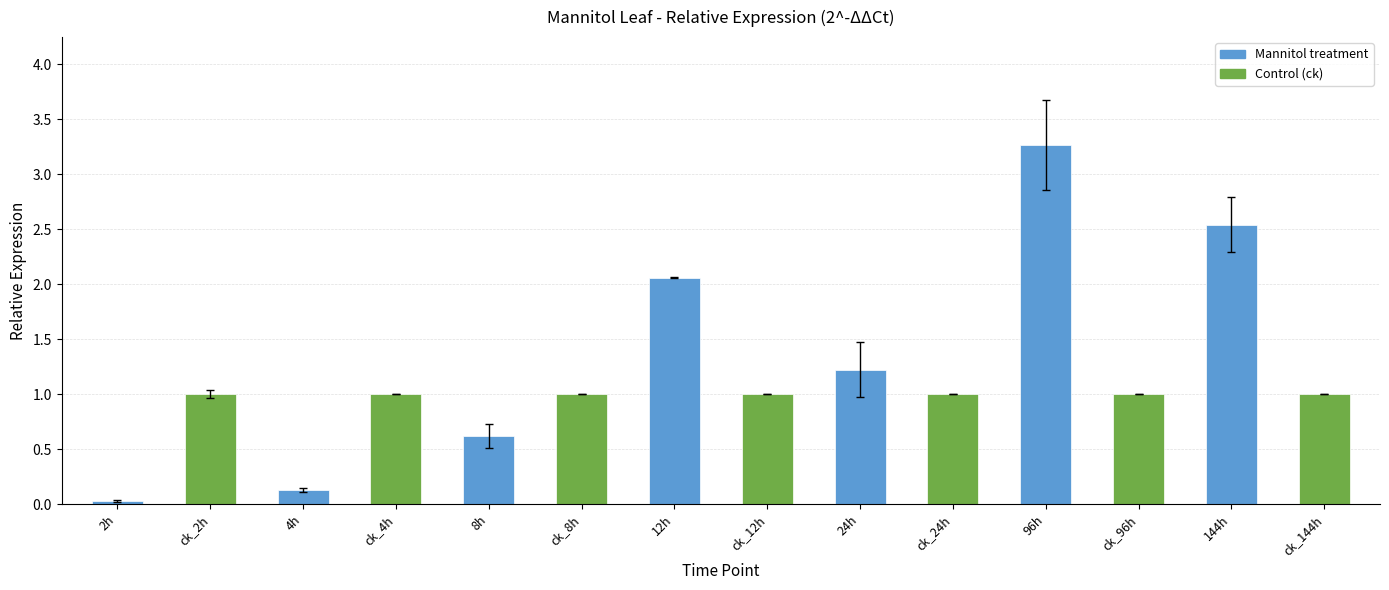

What is the maximum value shown in the chart?

3.3